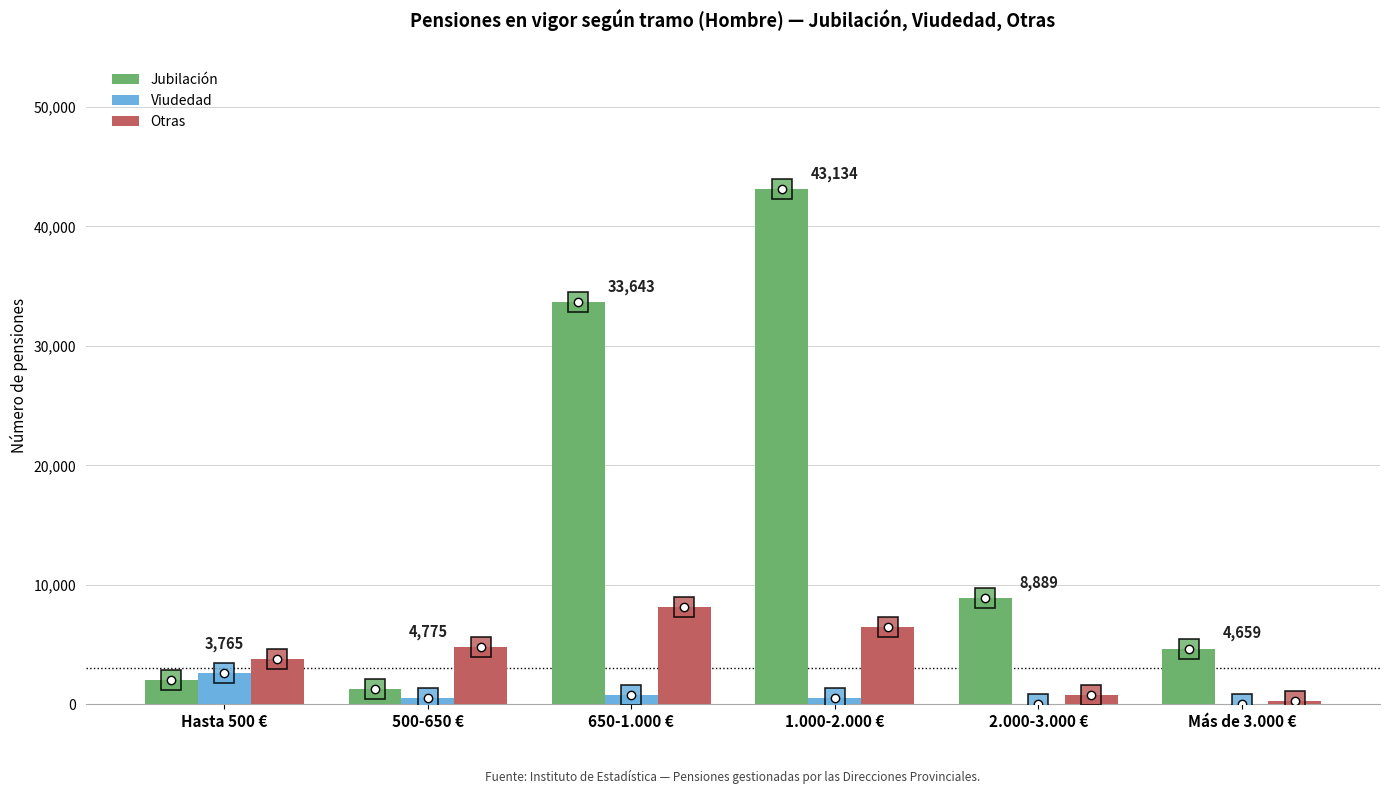

What is the sum of all Otras values?

24199